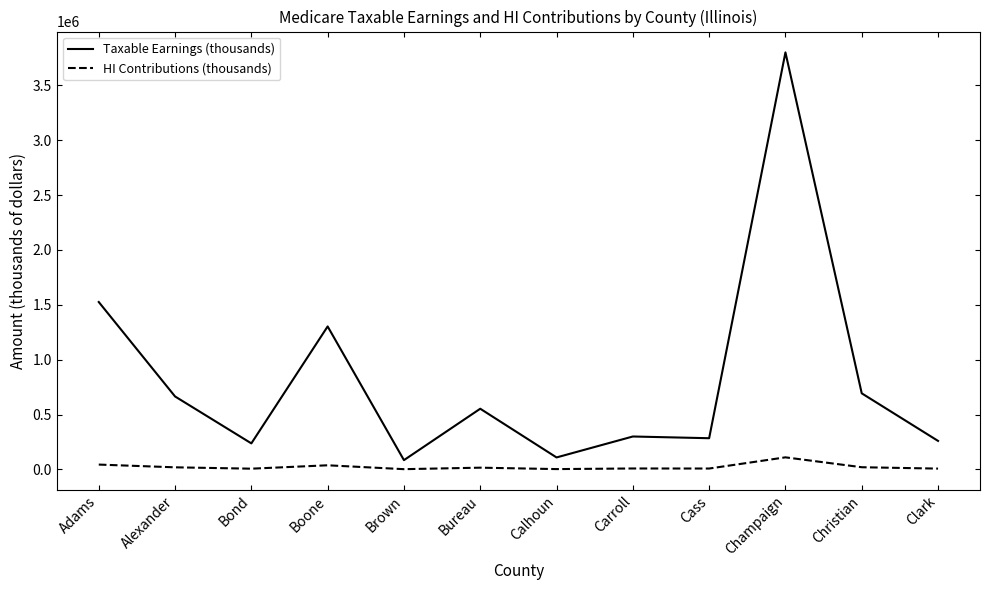

True or false: Taxable Earnings (thousands) and HI Contributions (thousands) intersect in this chart.

False